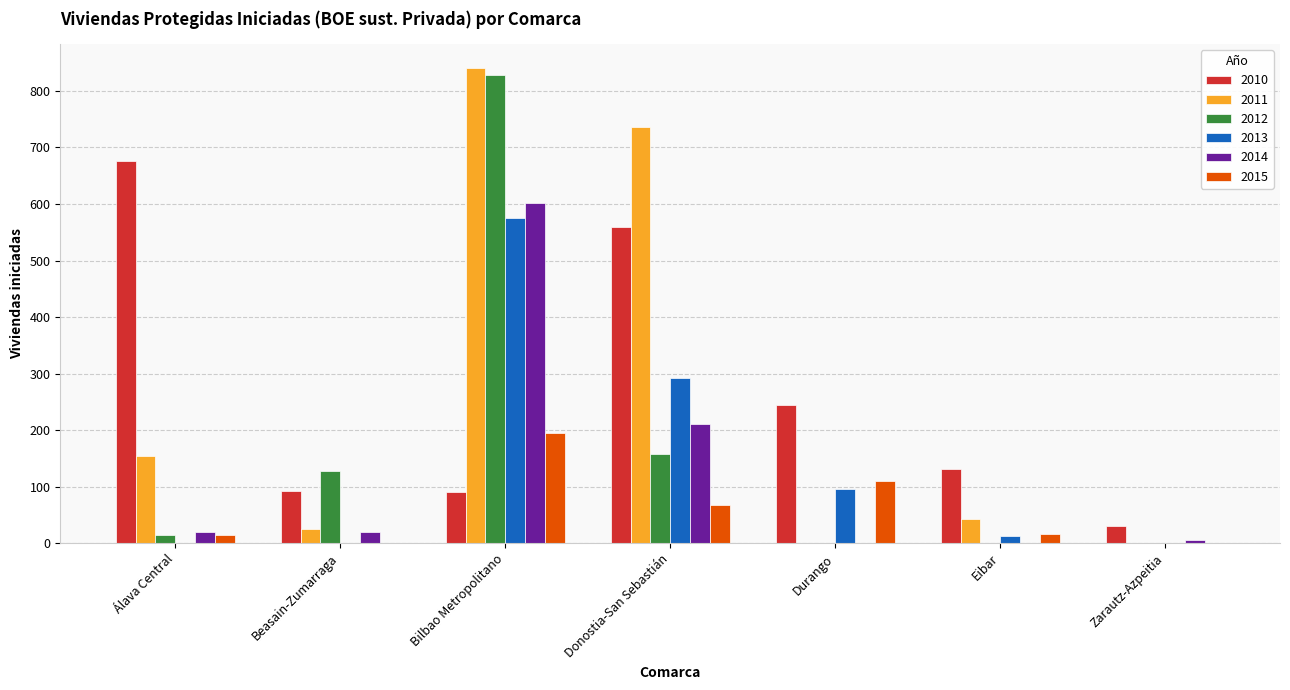

Is the value of 2012 at Durango greater than the value of 2015 at Donostia-San Sebastián?

No